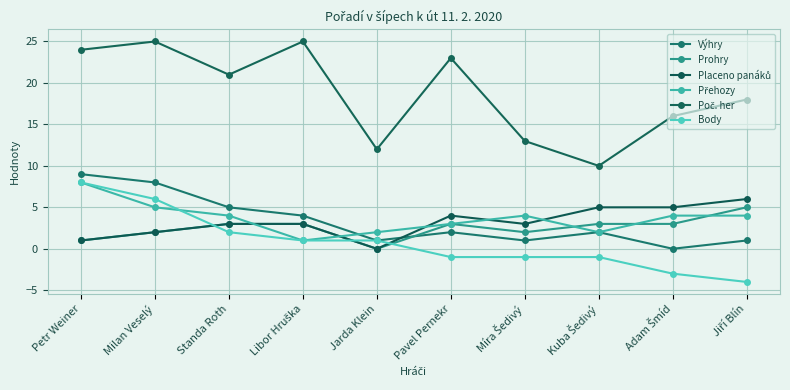

How many data points does each series have?

10